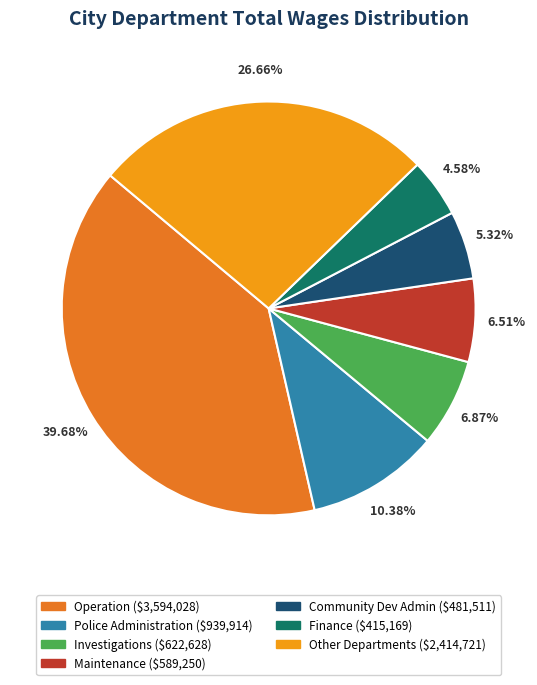

Count the number of slices in the pie.

7